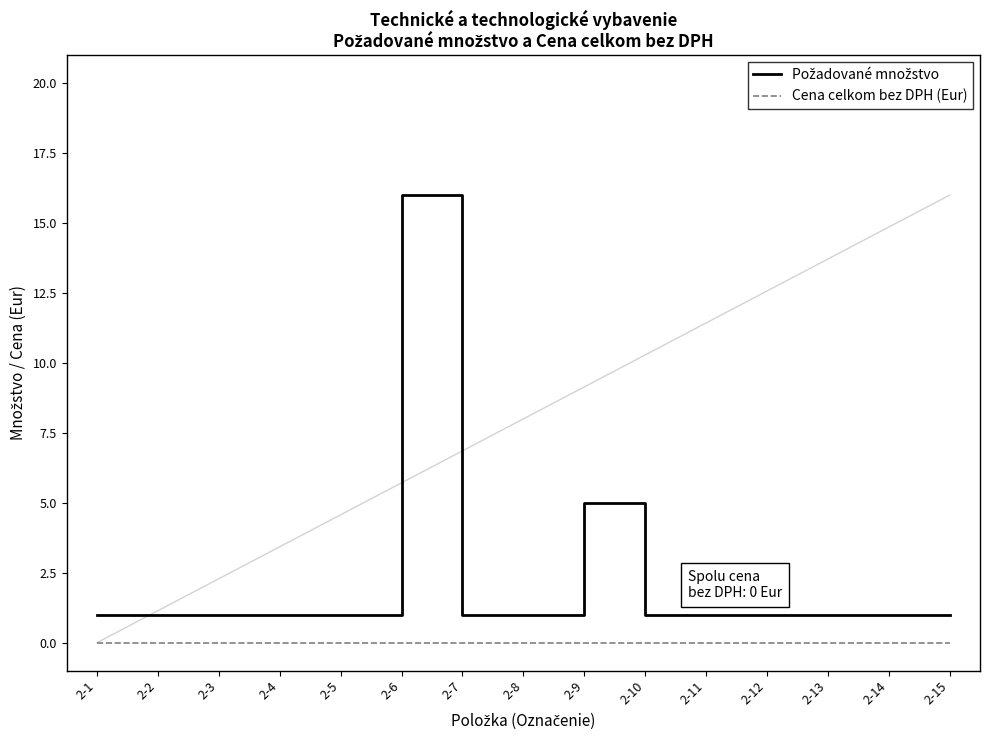

What is the spread (max minus min) of values at 2-11?

1